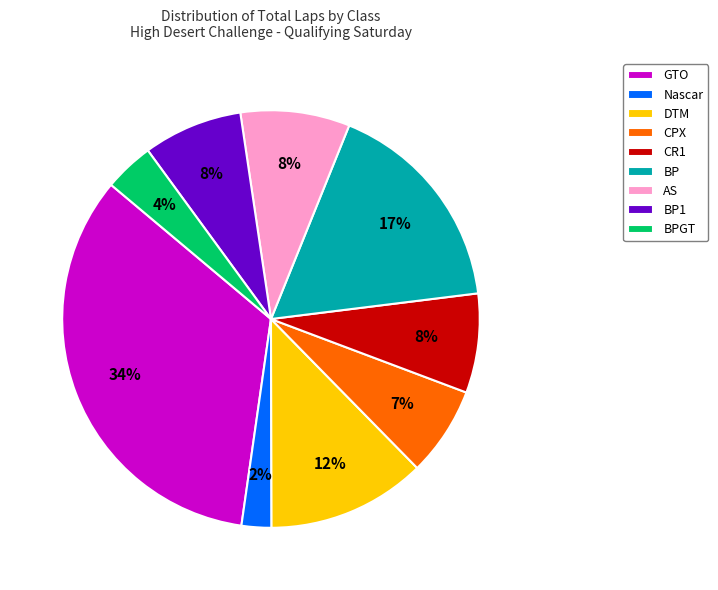

What is the smallest slice in the pie chart?

Nascar